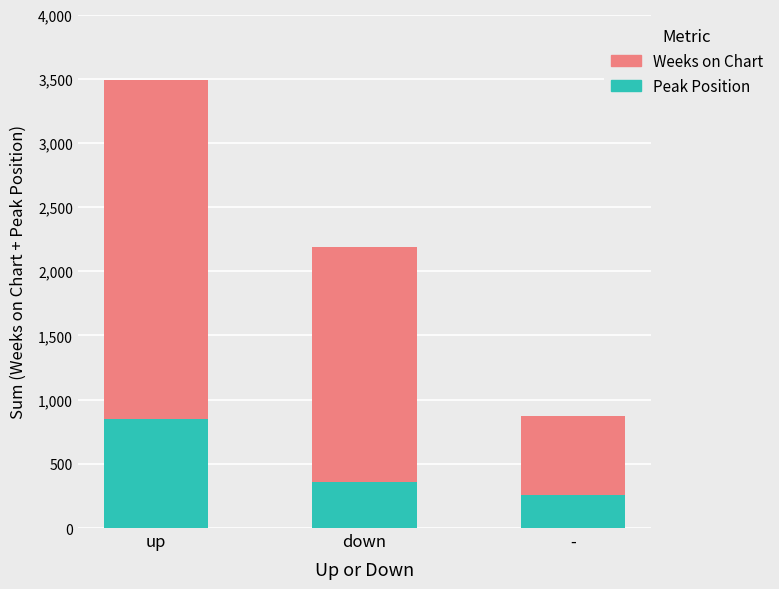

At which category is the sum across all series the highest?

up